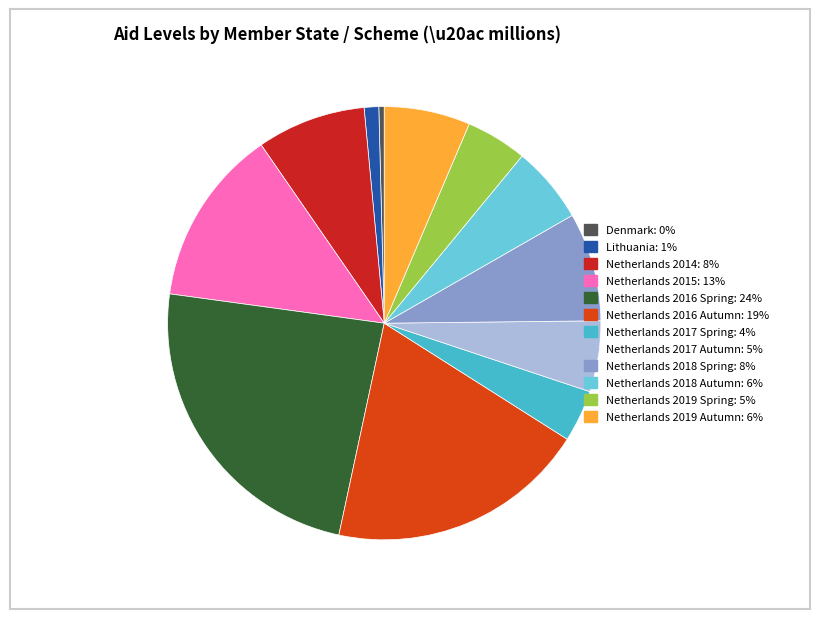

Is Netherlands 2017 Spring the majority of the pie?

No